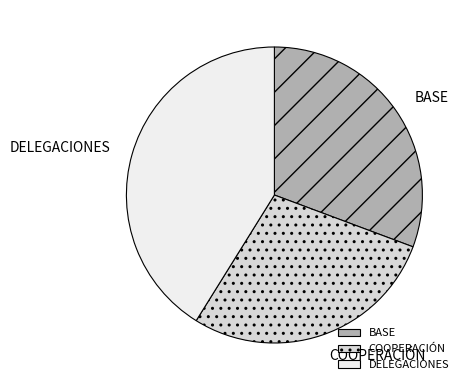

Rank the categories by value from lowest to highest.

COOPERACIÓN, BASE, DELEGACIONES